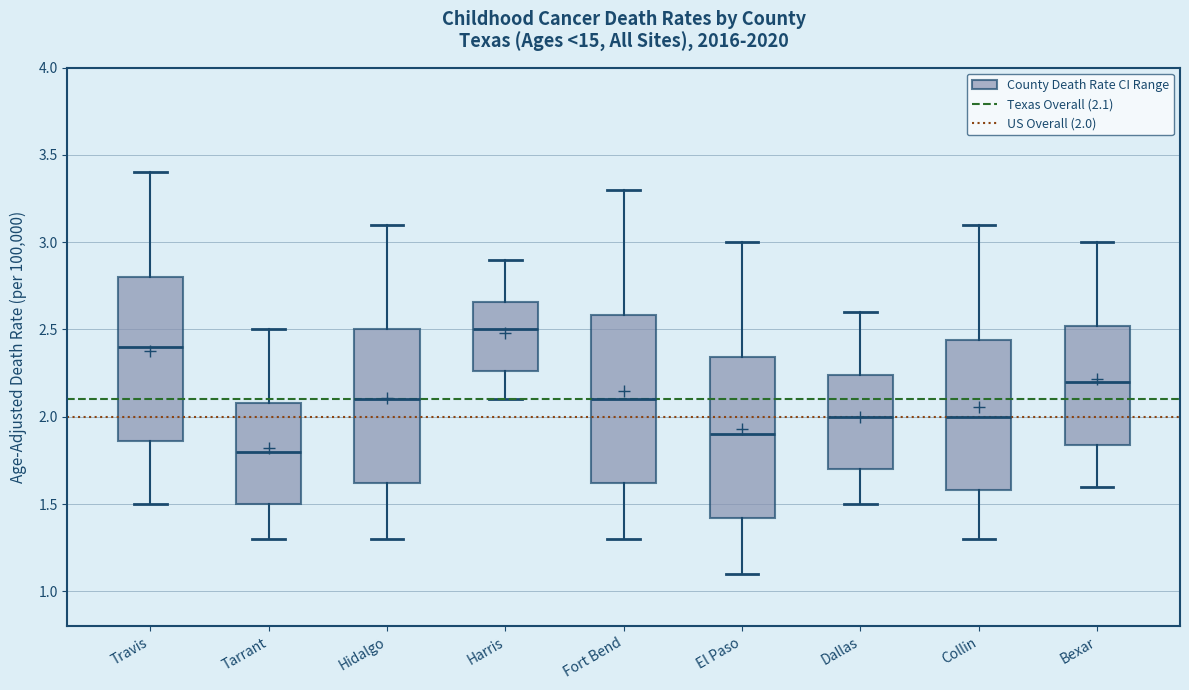

Reading left to right, read every box against the y-axis: the position of its median line, the range the box covers, and the ends of its whiskers. The values are not printed on the chart, so give them approximately, as read against the axis.

Travis: median 2.40, box 1.85 to 2.80, whiskers 1.50 to 3.40
Tarrant: median 1.80, box 1.50 to 2.10, whiskers 1.30 to 2.50
Hidalgo: median 2.10, box 1.60 to 2.50, whiskers 1.30 to 3.10
Harris: median 2.50, box 2.25 to 2.65, whiskers 2.10 to 2.90
Fort Bend: median 2.10, box 1.60 to 2.60, whiskers 1.30 to 3.30
El Paso: median 1.90, box 1.40 to 2.35, whiskers 1.10 to 3.00
Dallas: median 2.00, box 1.70 to 2.25, whiskers 1.50 to 2.60
Collin: median 2.00, box 1.60 to 2.45, whiskers 1.30 to 3.10
Bexar: median 2.20, box 1.85 to 2.50, whiskers 1.60 to 3.00